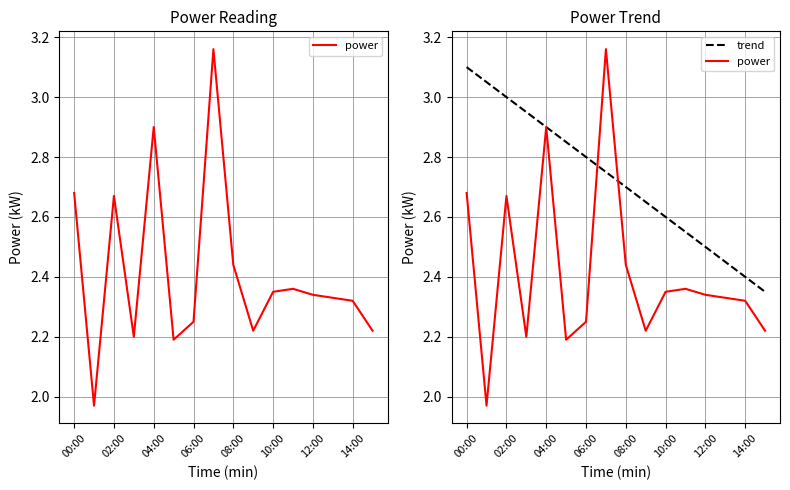

Is it true that trend equals 3.0 at 02:00?

True